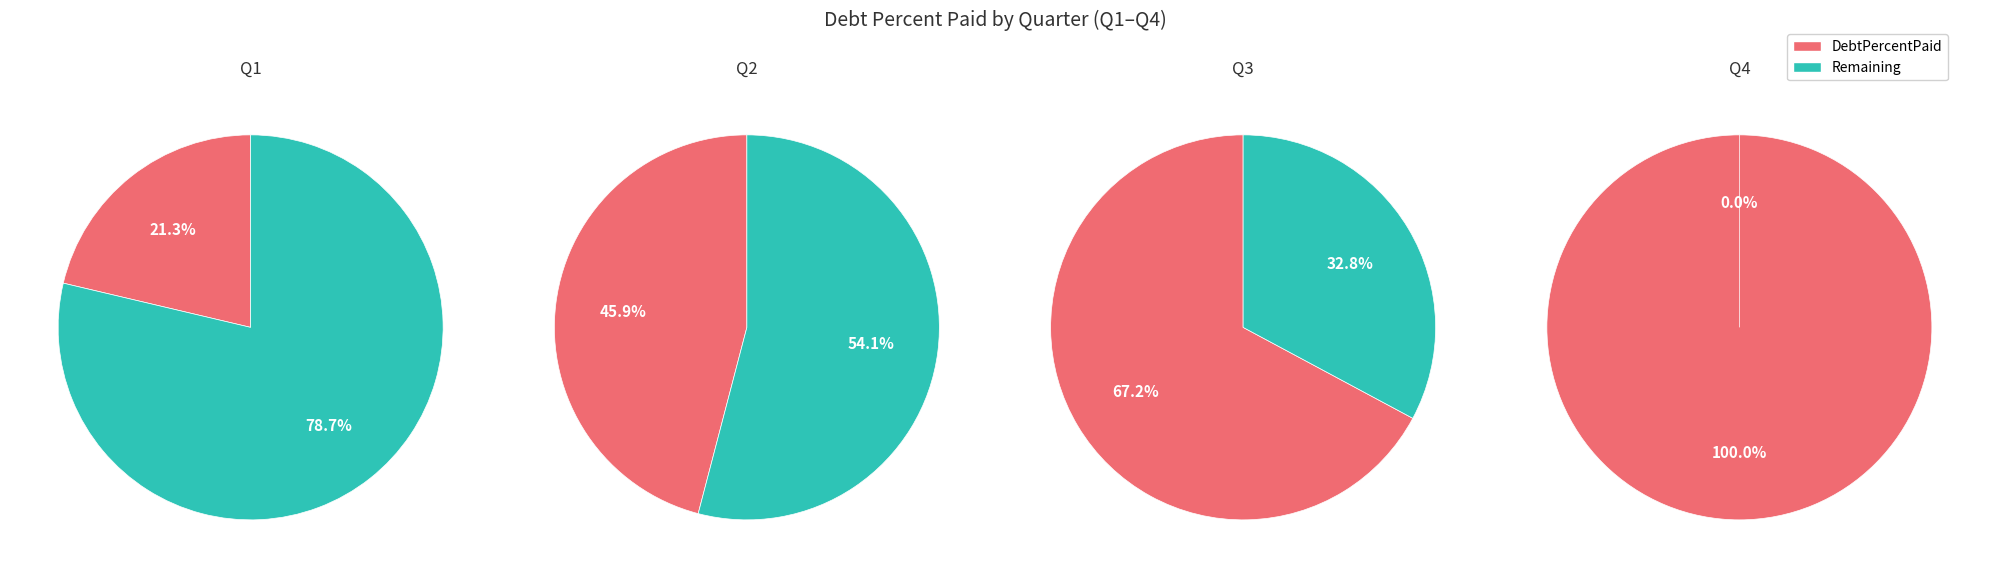

Is Q4 the majority of the pie?

No